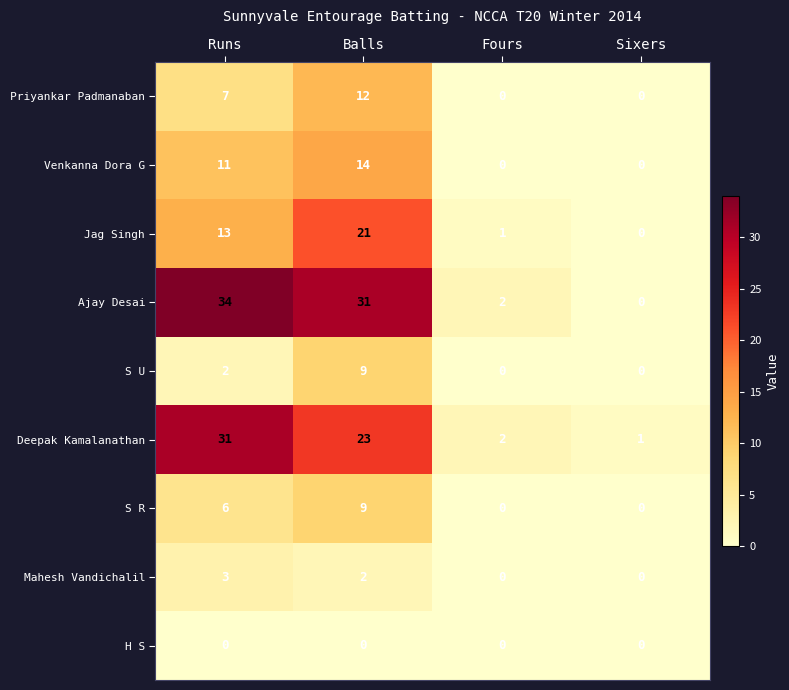

What is the difference between the maximum and minimum values in the Jag Singh series?

21